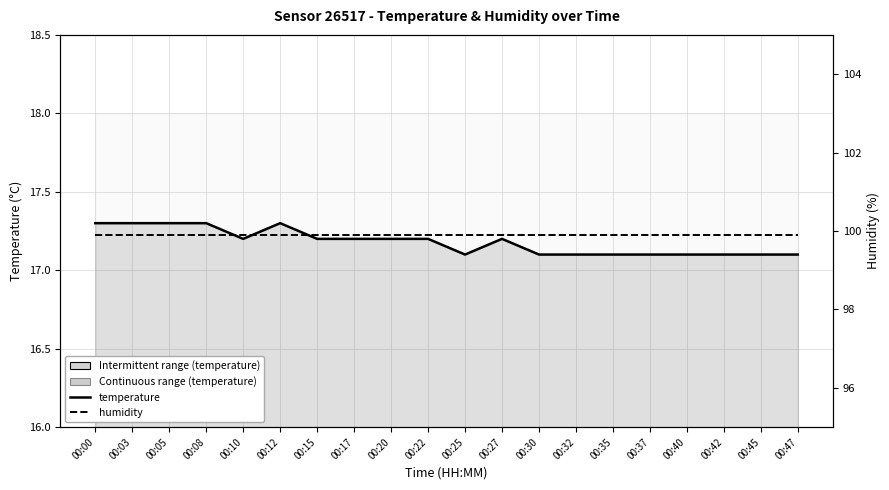

True or false: humidity and temperature cross at least once.

False